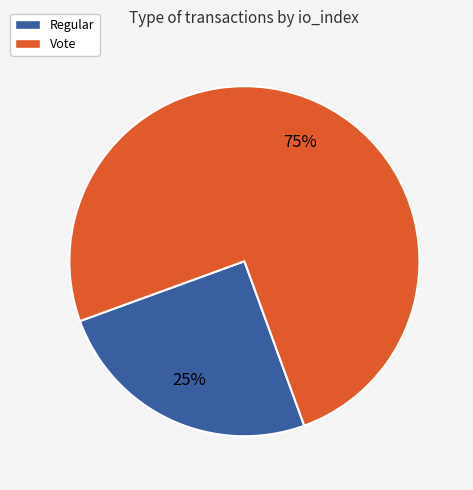

What is the largest slice in the pie chart?

Vote